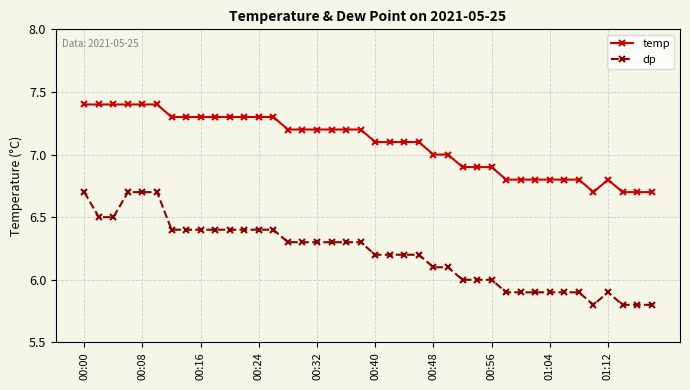

What is the difference between the maximum and minimum values in the temp series?

0.7